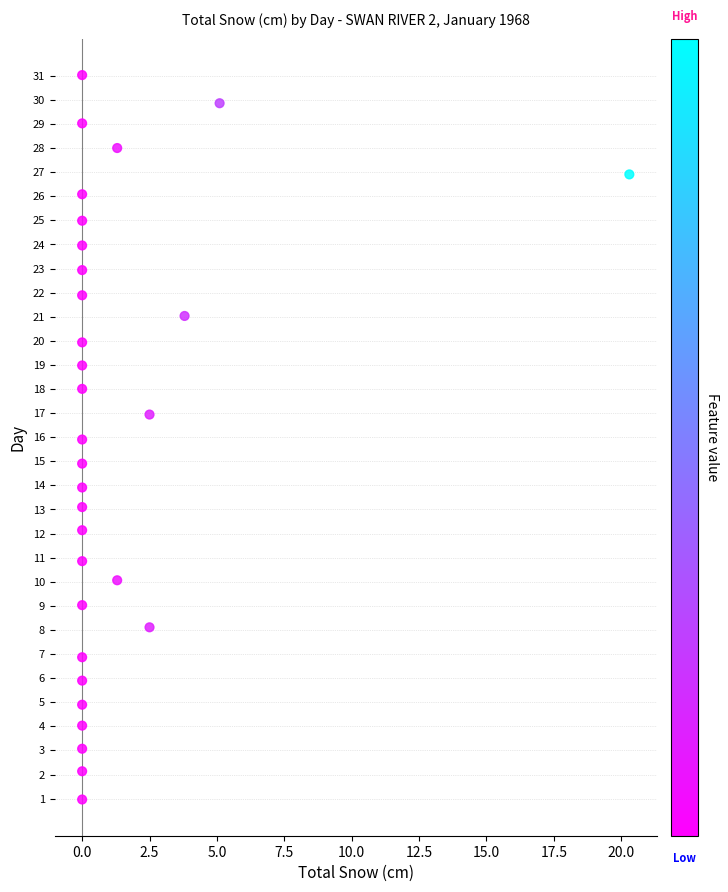

What is the range of X values (max minus min)?

20.3